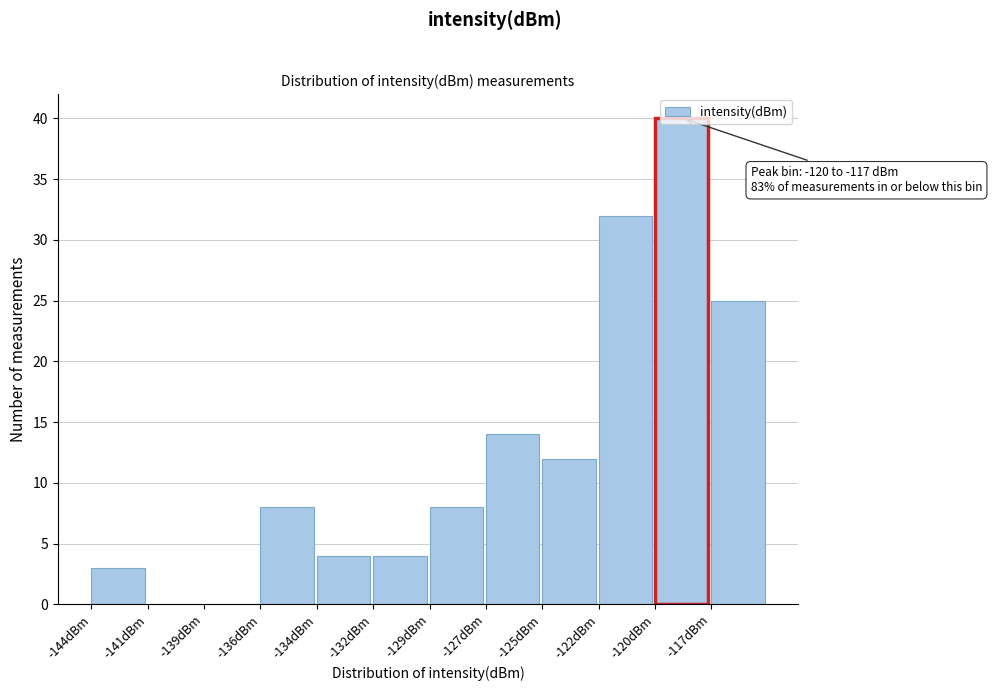

The chart shows a value of 2 at -132dBm. True or false?

False